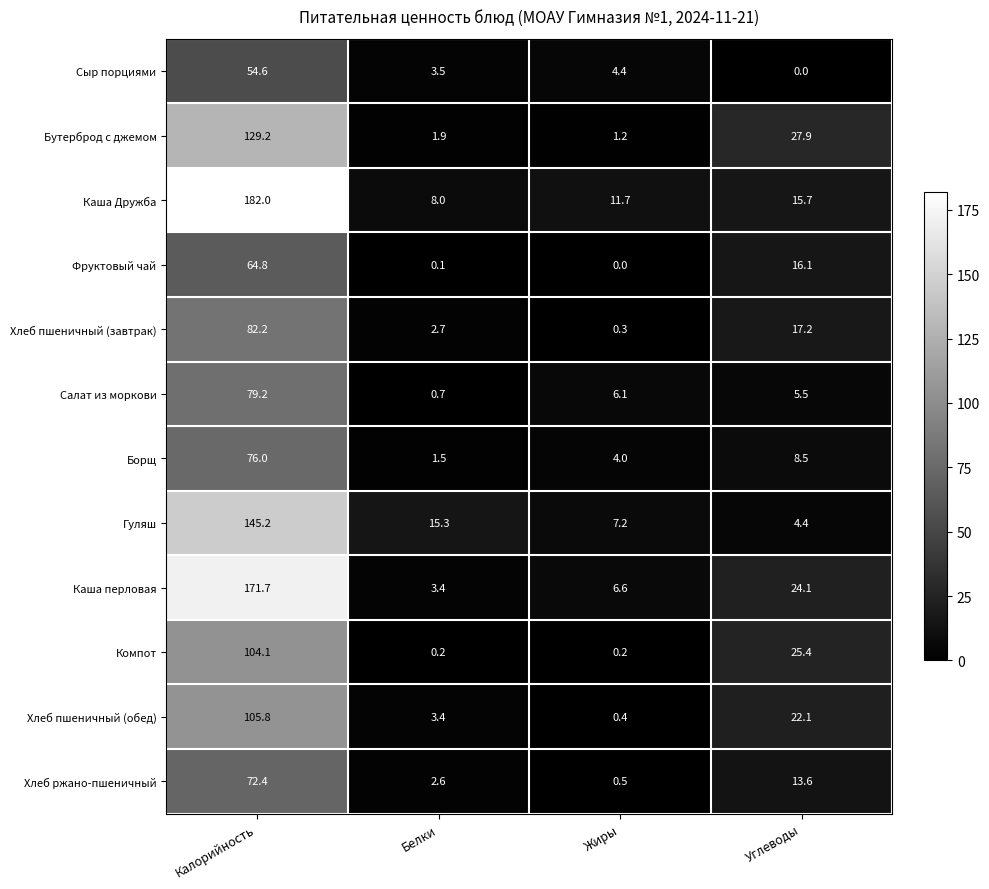

How many distinct data groups are displayed?

12